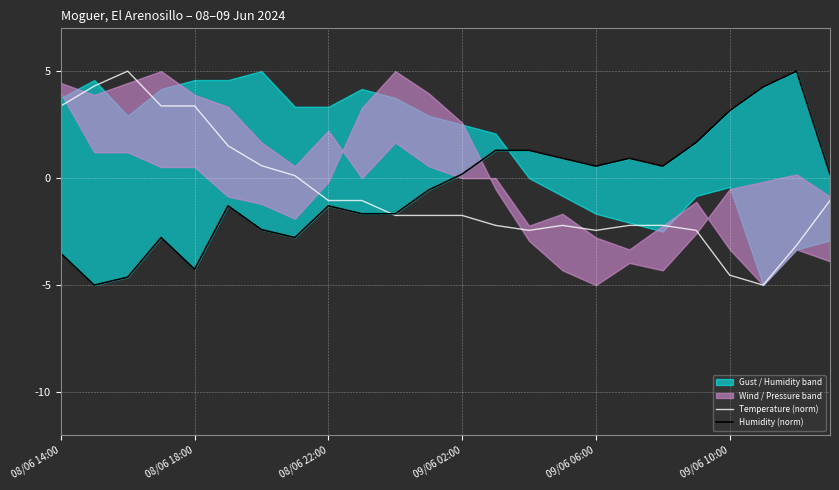

What is the value of the Temperature (norm) point at the 20th from the left?

-2.4